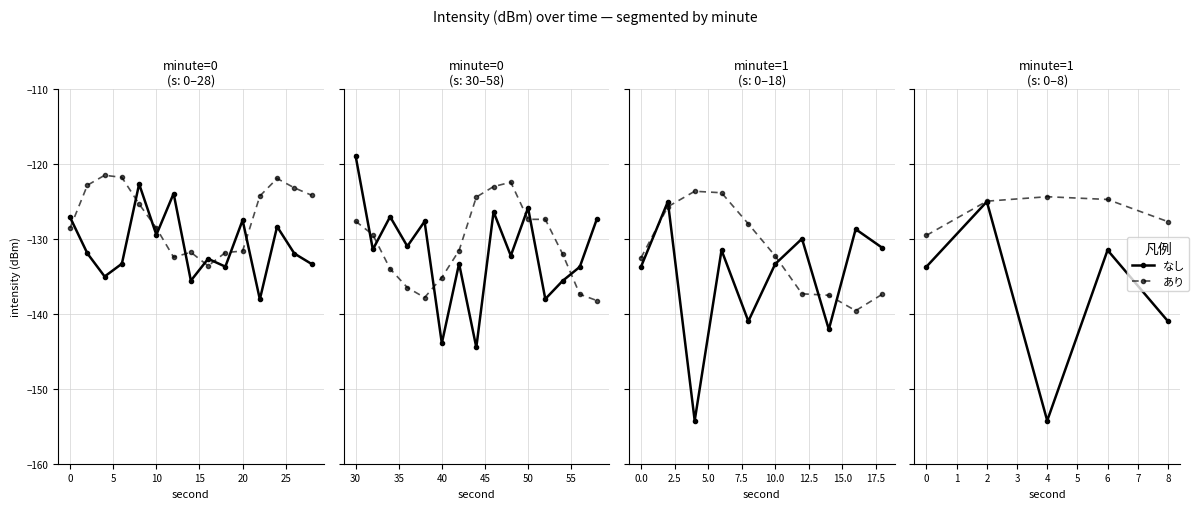

What is the smallest value displayed?

-154.3